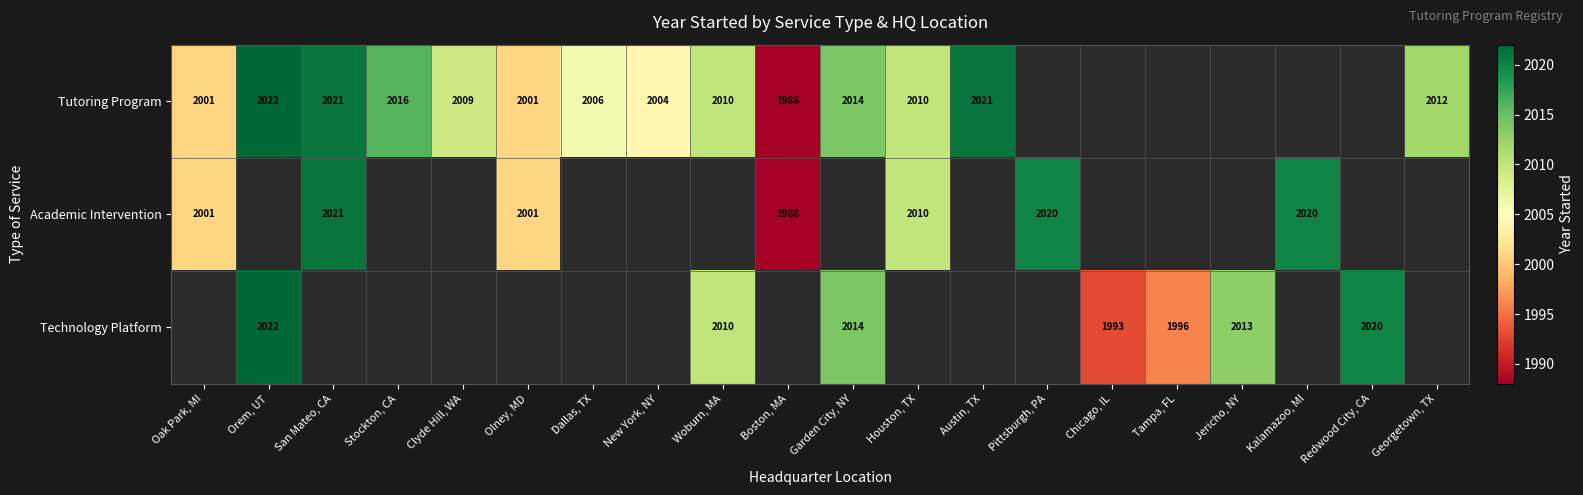

True or false: Academic Intervention has a value of 992 at Olney, MD.

False